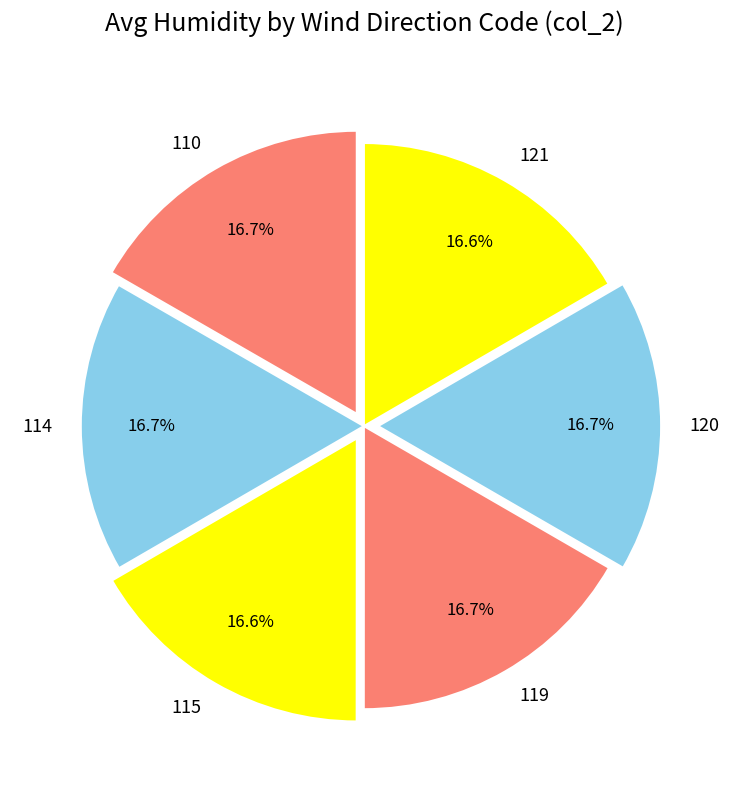

Is there any slice that represents more than half of the pie?

No